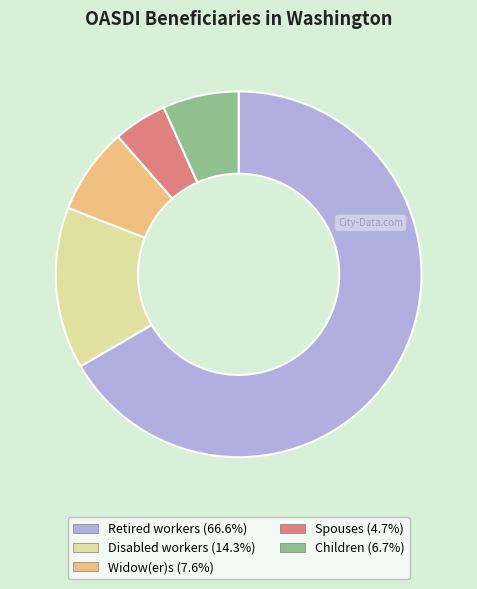

Is there any slice that represents more than half of the pie?

Yes